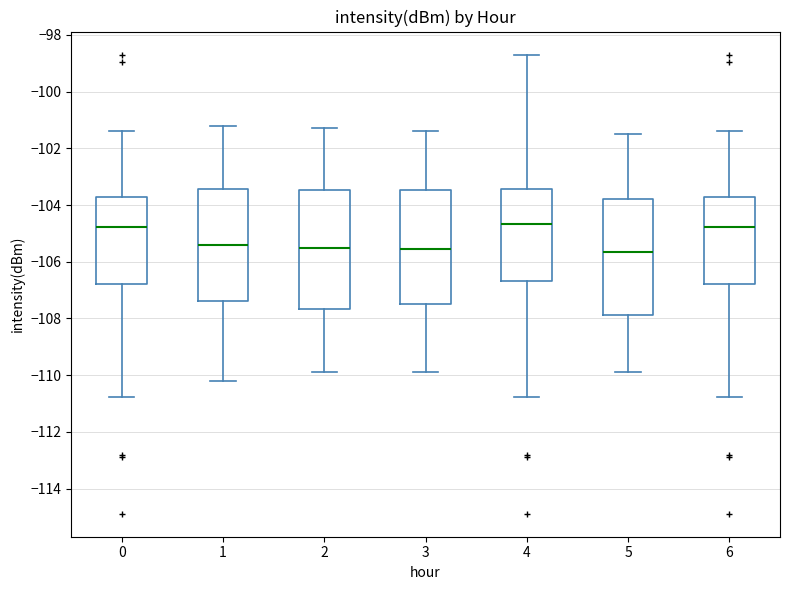

Reading left to right, transcribe this box plot: for each box, give where its median line is, the range the box spans, and where its two whiskers end, as read against the y-axis. The values are not printed on the chart, so give them approximately, as read against the axis.

0: median -104.8, box -106.8 to -103.8, whiskers -110.8 to -101.4
1: median -105.4, box -107.4 to -103.4, whiskers -110.2 to -101.2
2: median -105.4, box -107.6 to -103.4, whiskers -109.8 to -101.2
3: median -105.6, box -107.4 to -103.4, whiskers -109.8 to -101.4
4: median -104.6, box -106.6 to -103.4, whiskers -110.8 to -98.6
5: median -105.6, box -107.8 to -103.8, whiskers -109.8 to -101.4
6: median -104.8, box -106.8 to -103.8, whiskers -110.8 to -101.4